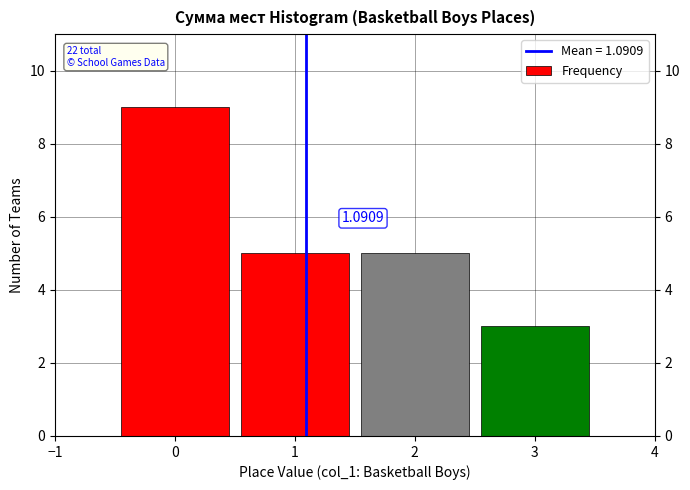

Over which range of the x-axis is the bar tallest?

-0.5 to 0.5